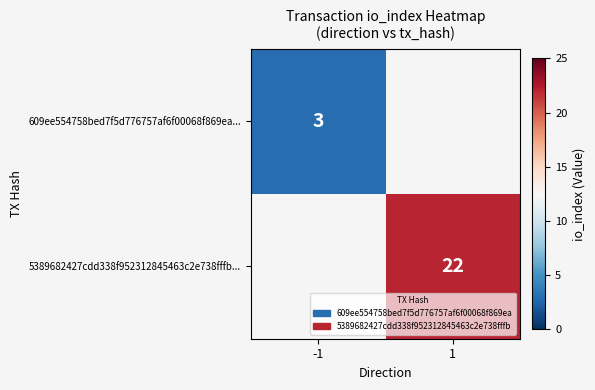

True or false: 5389682427cdd338f952312845463c2e738fffb... has a value of 22 at 1.

True